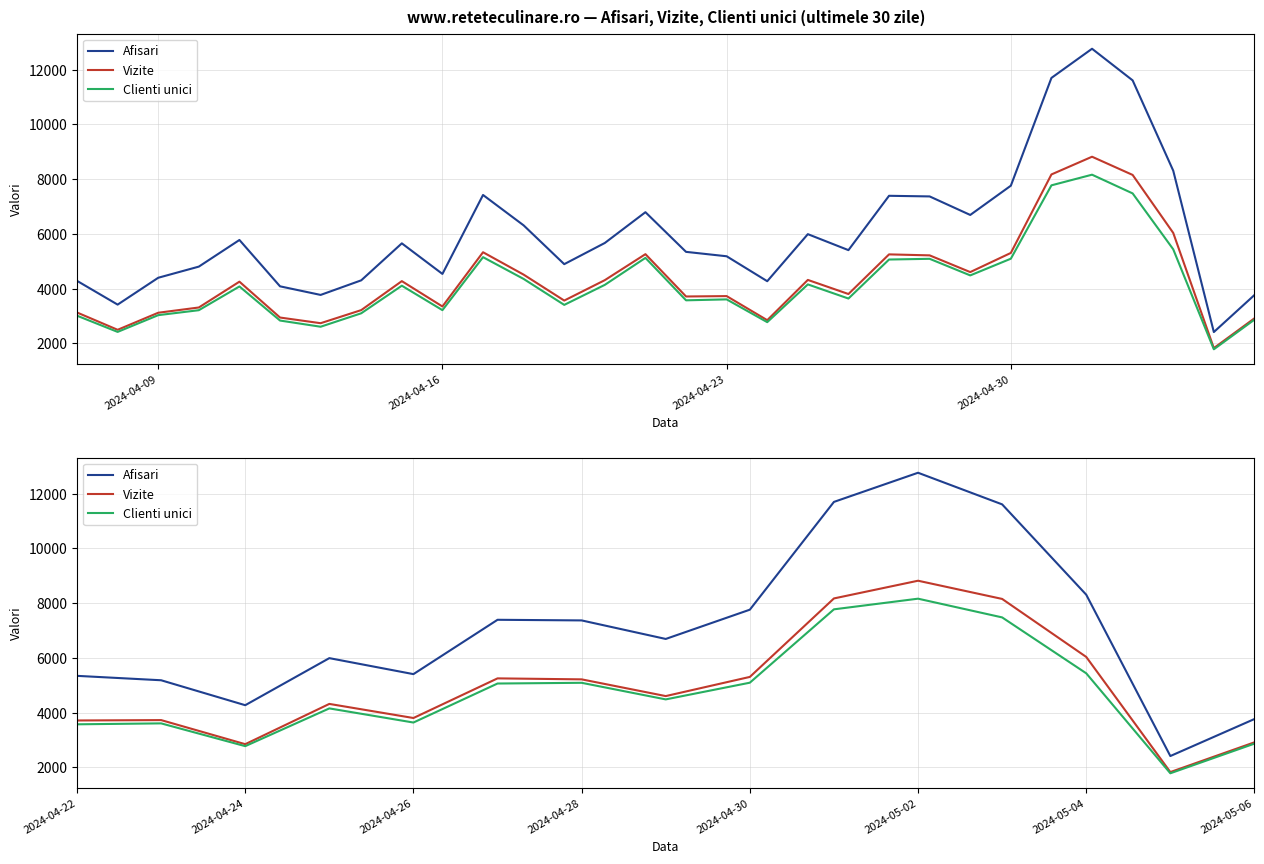

Rank the series at 2024-04-28 from highest to lowest value.

Afisari, Vizite, Clienti unici